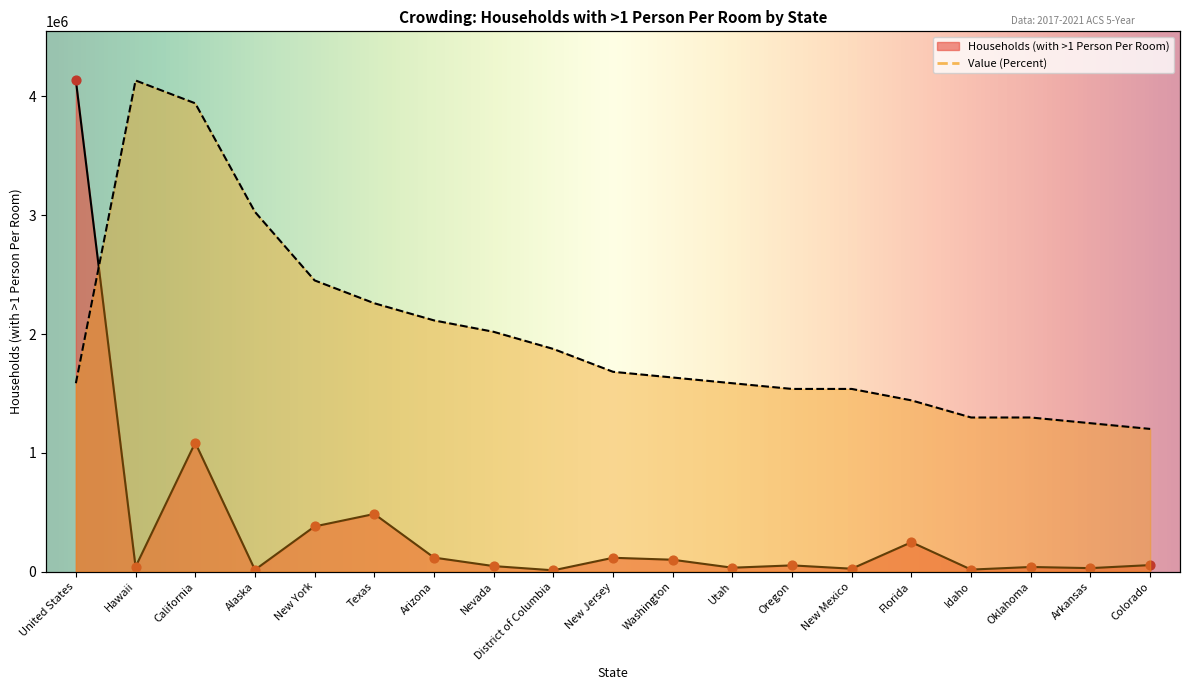

What are all the series names shown in the legend?

Households (with >1 Person Per Room), Value (Percent)